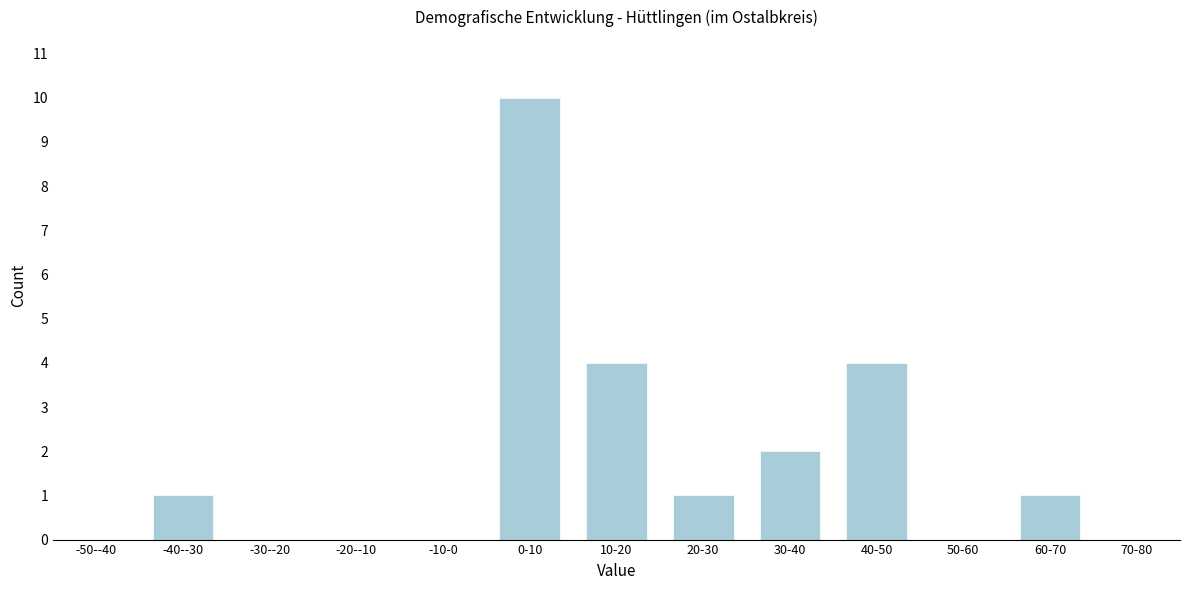

Reading right to left, what are all the values shown in this chart?

70-80=0	60-70=1	50-60=0	40-50=4	30-40=2	20-30=1	10-20=4	0-10=10	-10-0=0	-20--10=0	-30--20=0	-40--30=1	-50--40=0